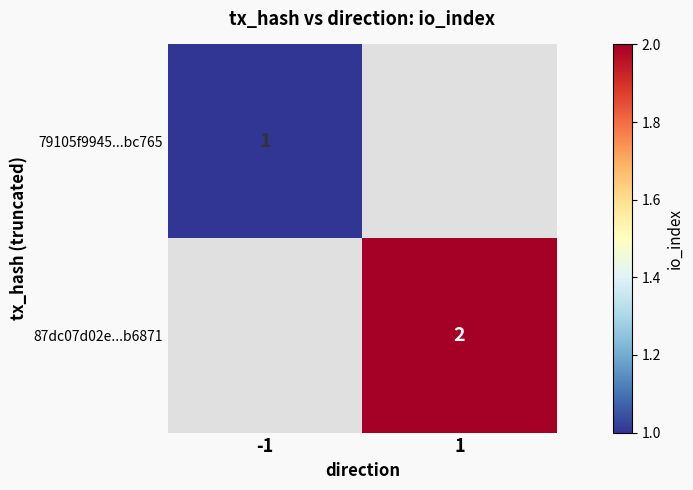

The value of 87dc07d02e...b6871 at 1 is 1. True or false?

False